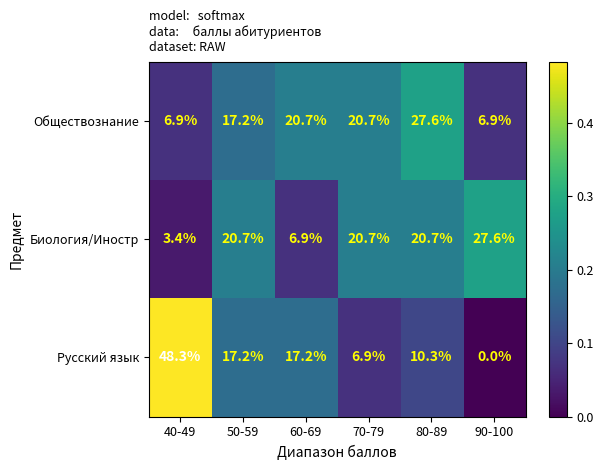

Reading left to right, list all the values displayed in this chart.

Обществознание: 6.9	17.2	20.7	20.7	27.6	6.9
Биология/Иностр: 3.4	20.7	6.9	20.7	20.7	27.6
Русский язык: 48.3	17.2	17.2	6.9	10.3	0.0